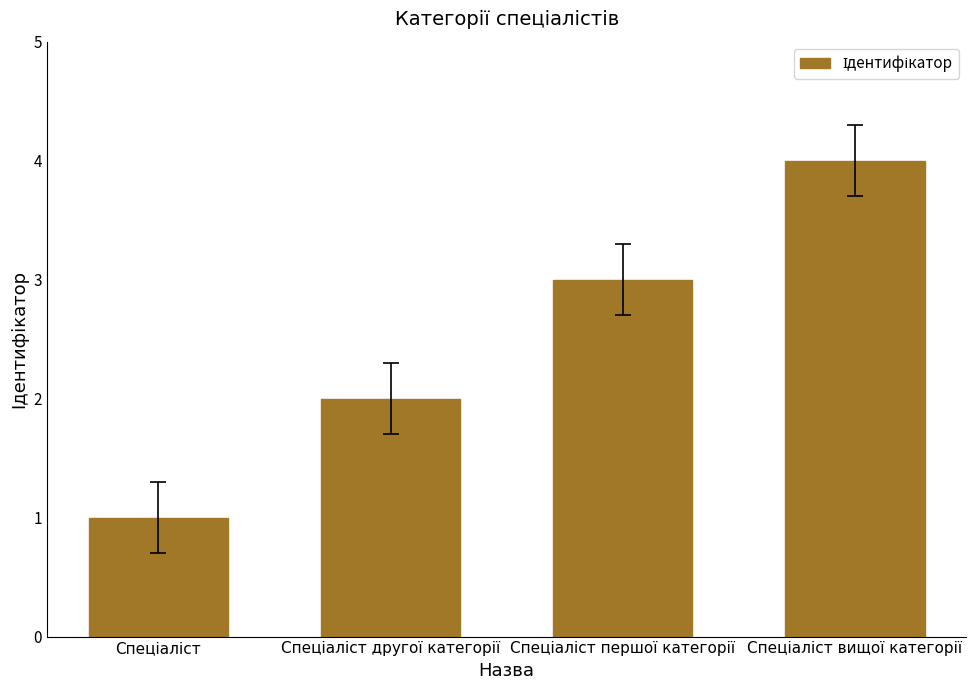

What is the sum of all values?

10